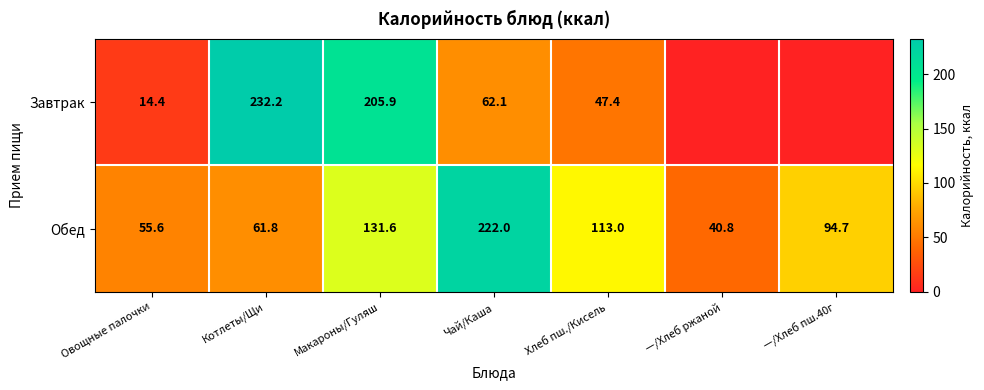

Which series changed the most between Овощные палочки and Котлеты/Щи?

Завтрак